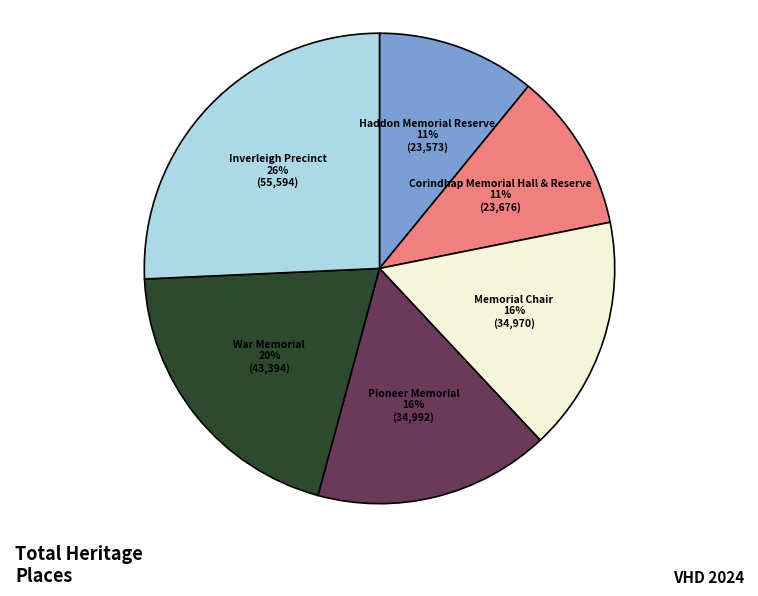

Is there any slice that represents more than half of the pie?

No